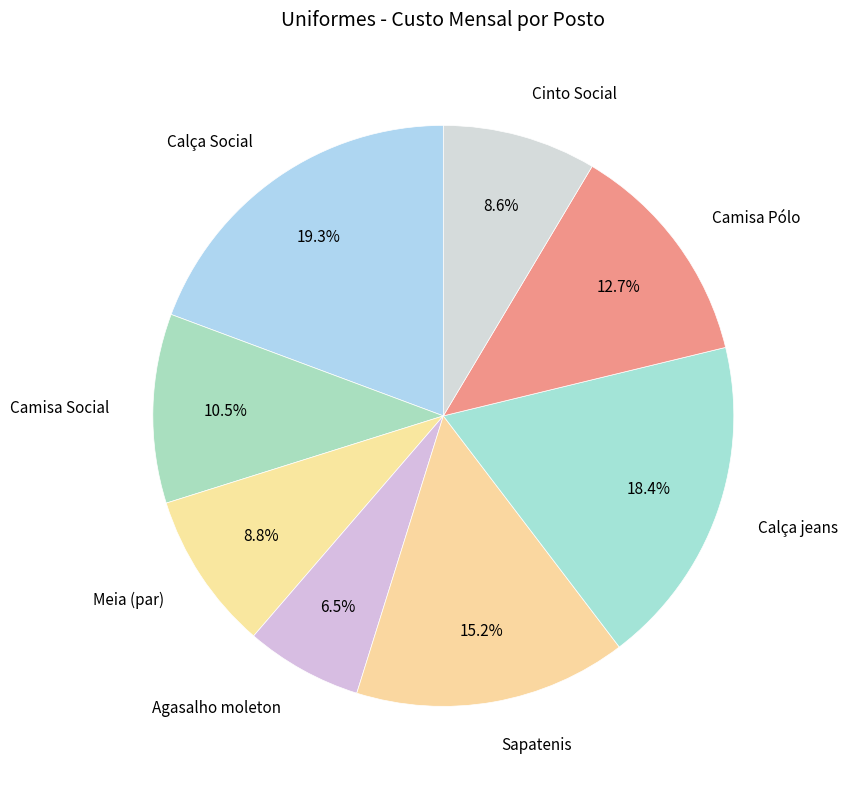

To the nearest percent, what percentage of the pie is Meia (par)?

9%